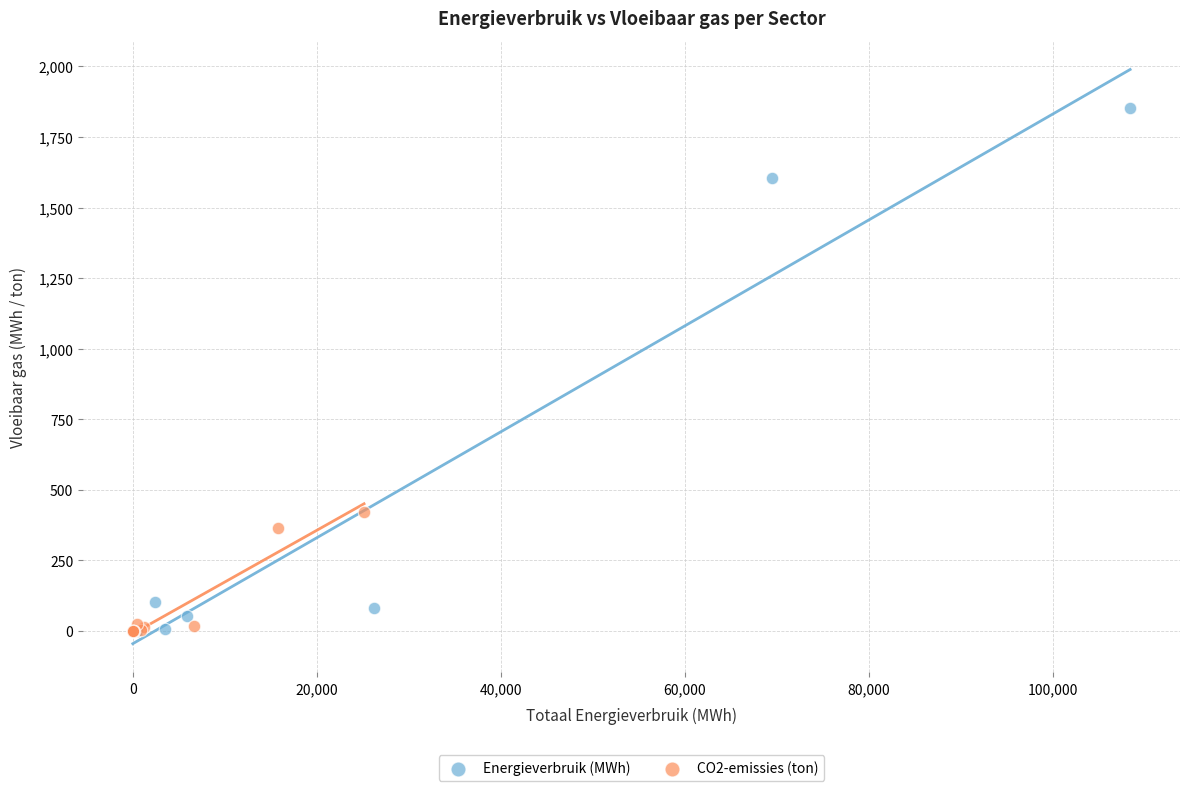

What are all the series names shown in the legend?

Energieverbruik (MWh), CO2-emissies (ton)